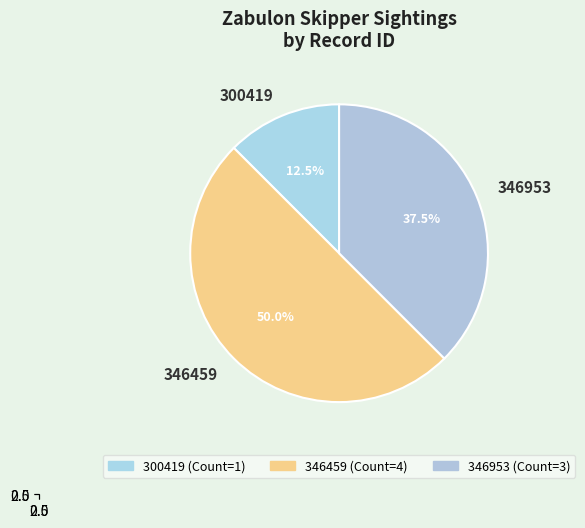

How many slices are in this pie chart?

3